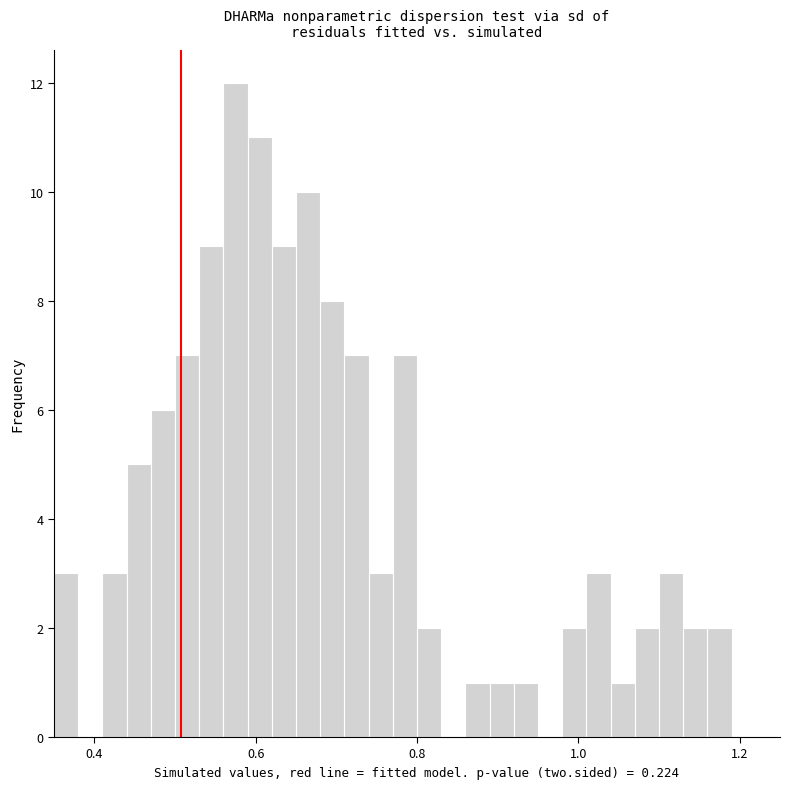

Around what value on the x-axis is the tallest bar? Give the approximate position of its centre, as read against the axis.

0.58